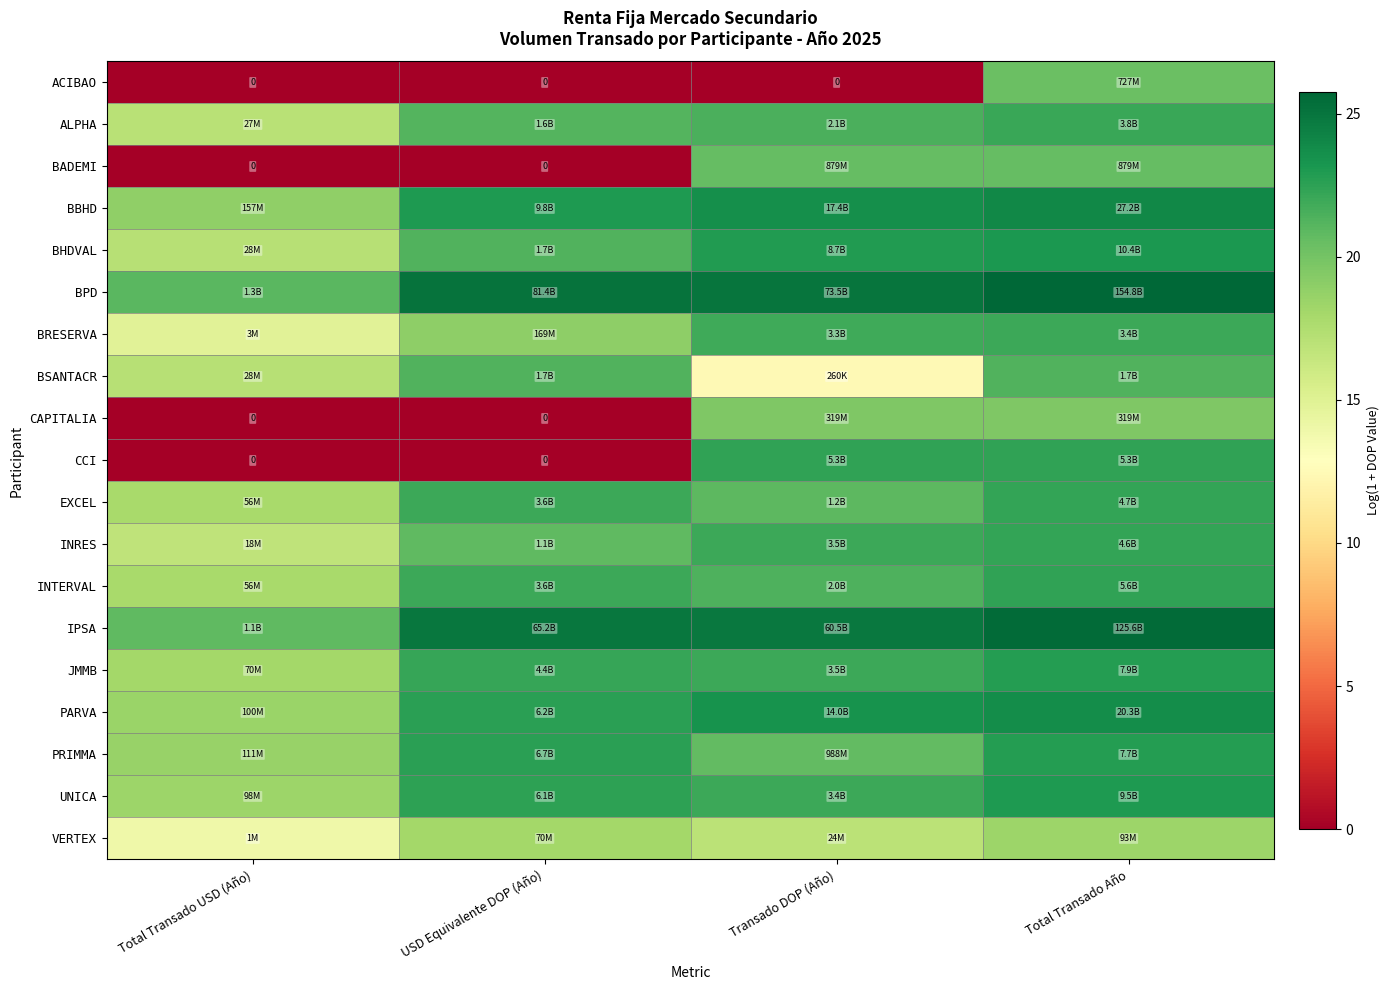

Where does the CCI series first go above 22?

Transado DOP (Año)